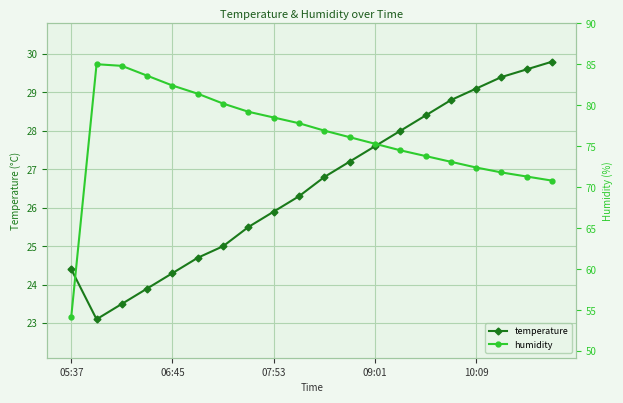

At which label is temperature closest to 26?

07:53